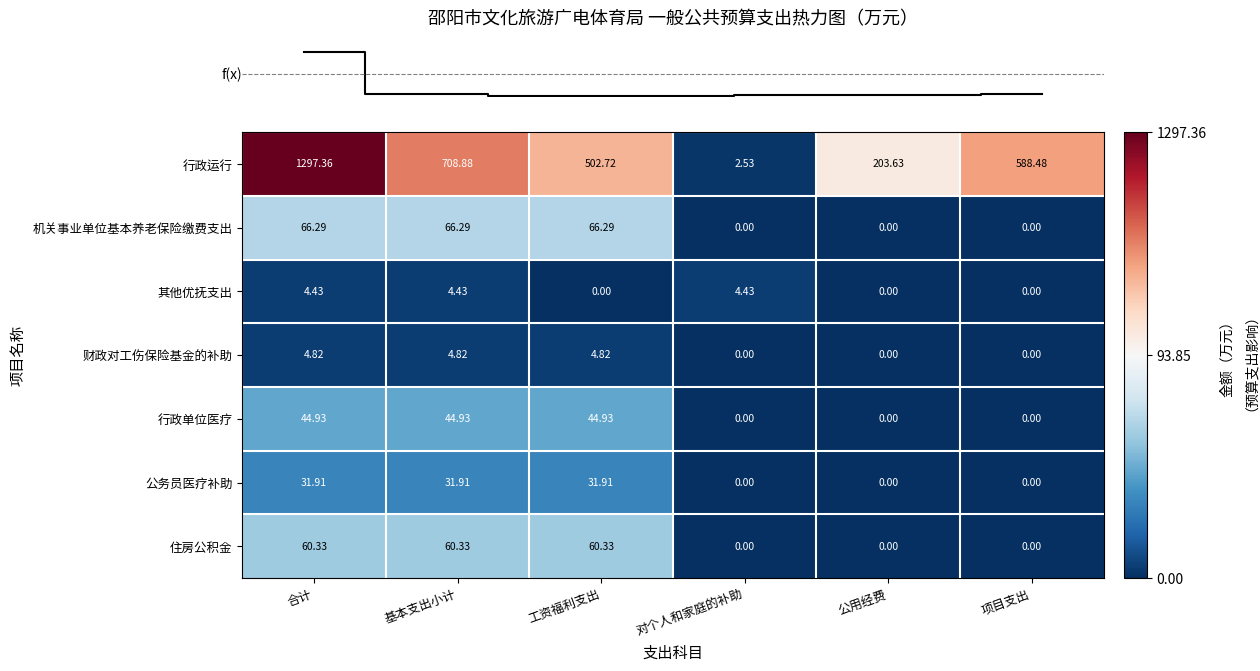

Between 基本支出小计 and 工资福利支出, which series saw the biggest shift?

行政运行